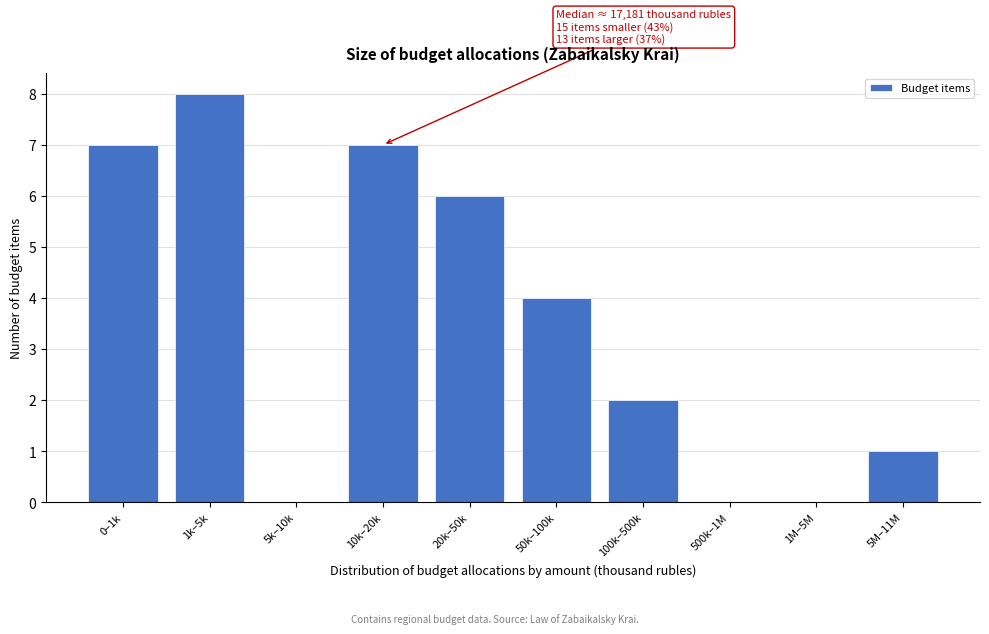

Reading right to left, transcribe all the data shown in this chart.

5M–11M=1	1M–5M=0	500k–1M=0	100k–500k=2	50k–100k=4	20k–50k=6	10k–20k=7	5k–10k=0	1k–5k=8	0–1k=7